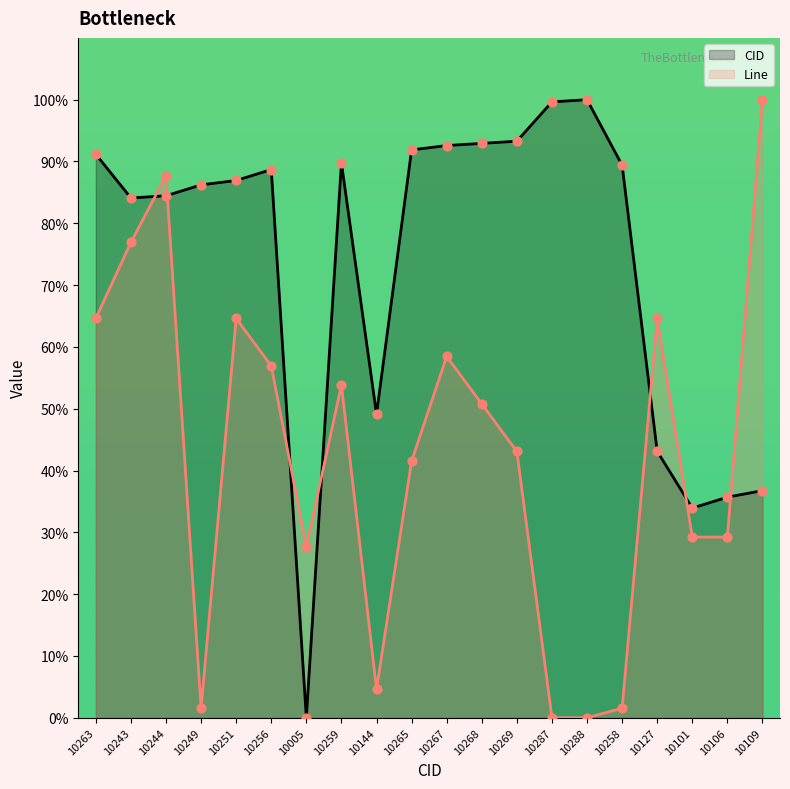

What is the total value across all series at 10101?

63.2